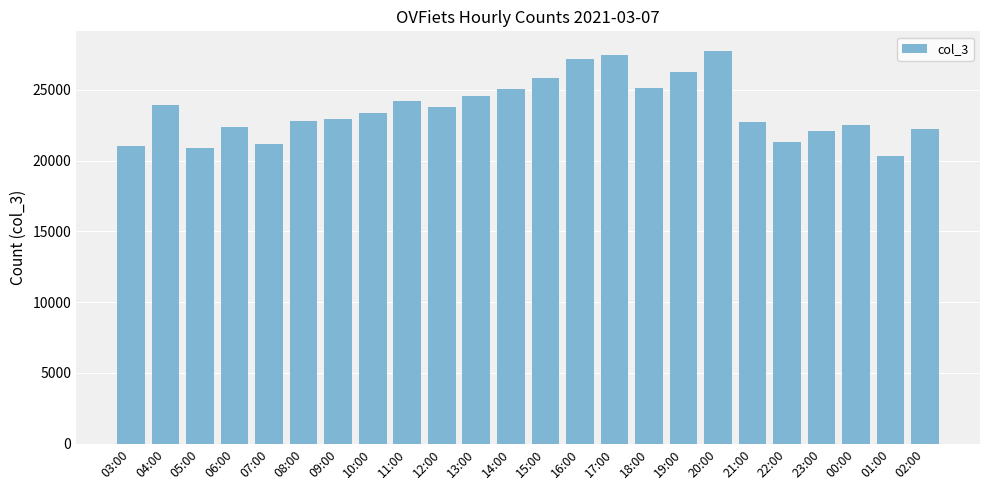

What is the smallest value displayed?

20336